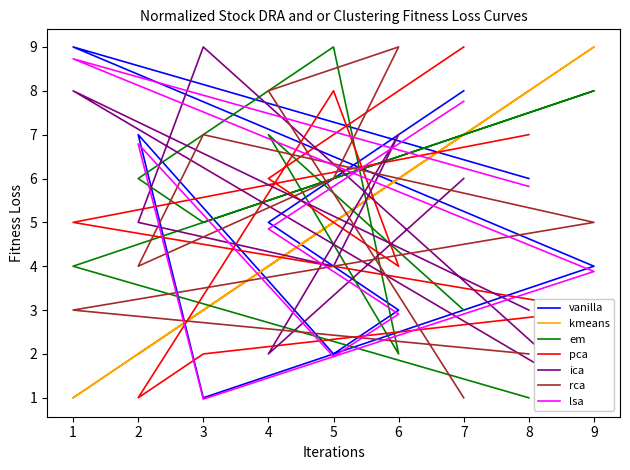

Is the value of col_3 at 2 greater than the value of col_2 at 4?

No